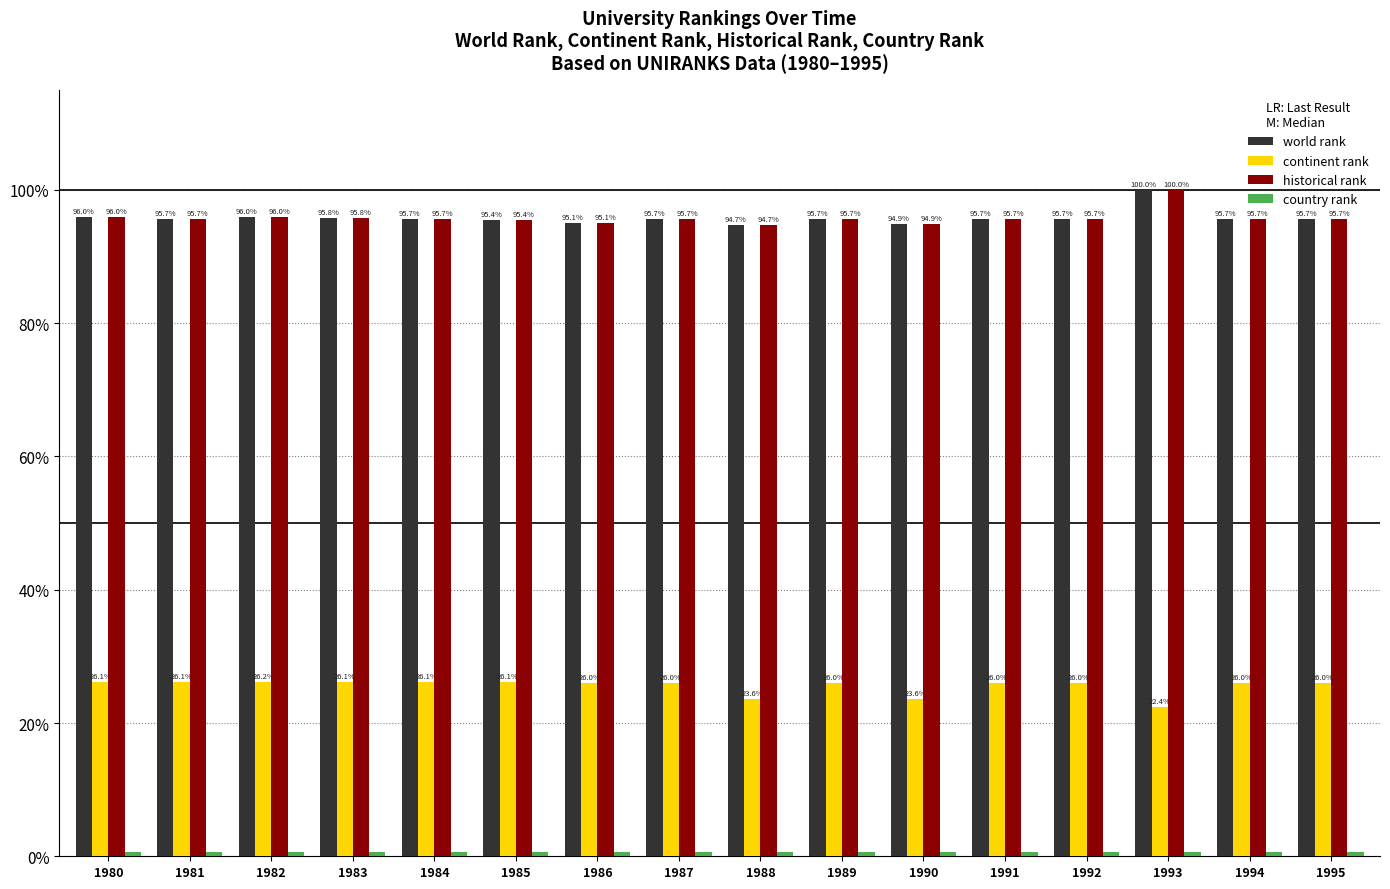

At which category is the sum across all series the highest?

1993